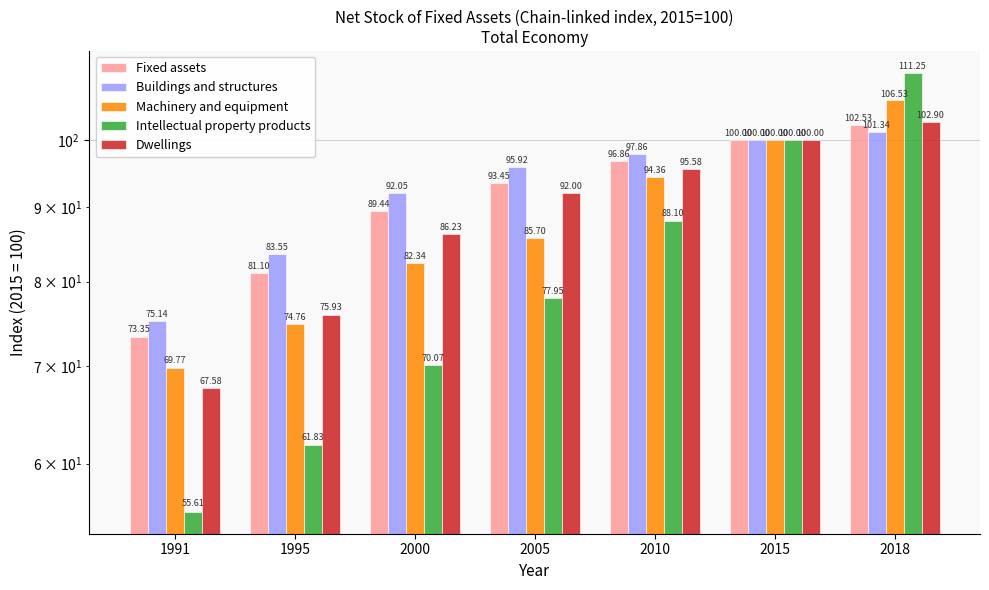

What is the minimum value for Buildings and structures?

75.1